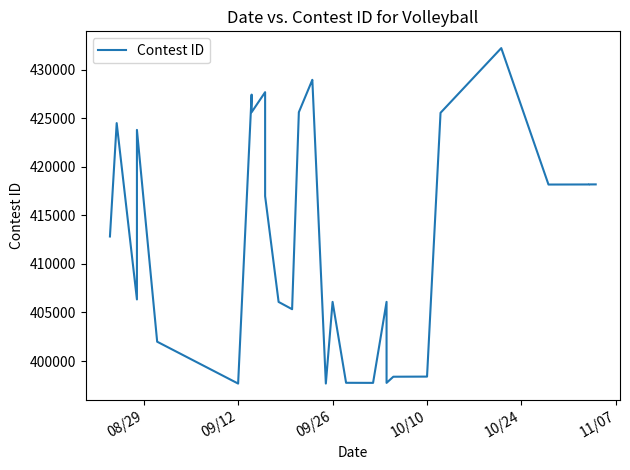

The value at 15 is 671279. True or false?

False